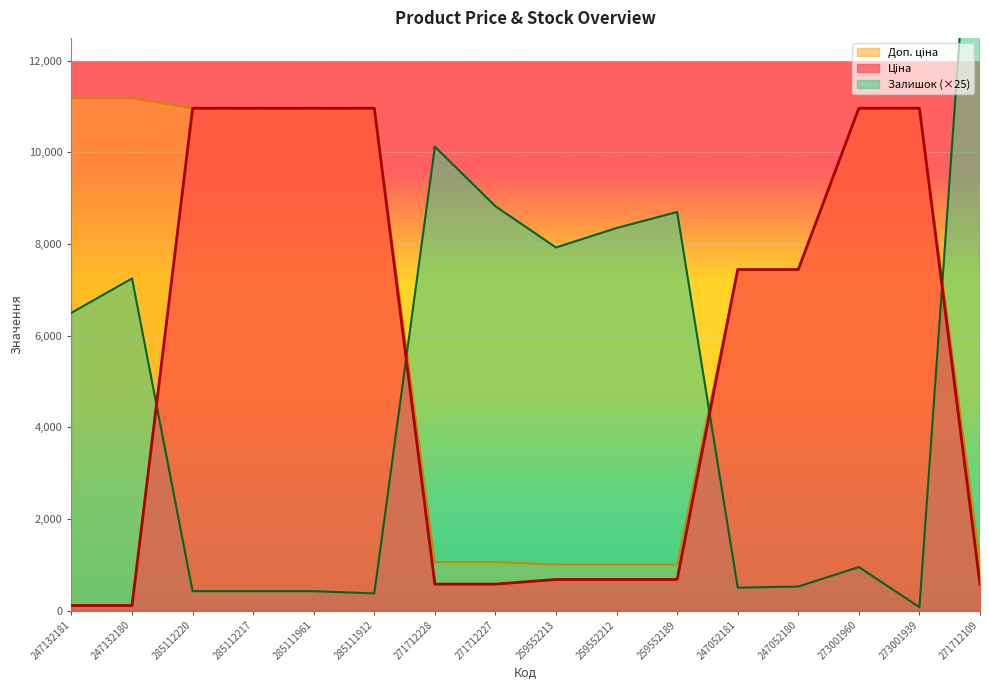

Rank the categories by Ціна value from highest to lowest.

285112220, 285112217, 285111961, 285111912, 273001960, 273001939, 247052181, 247052180, 259552213, 259552212, 259552189, 271712228, 271712227, 271712109, 247132181, 247132180